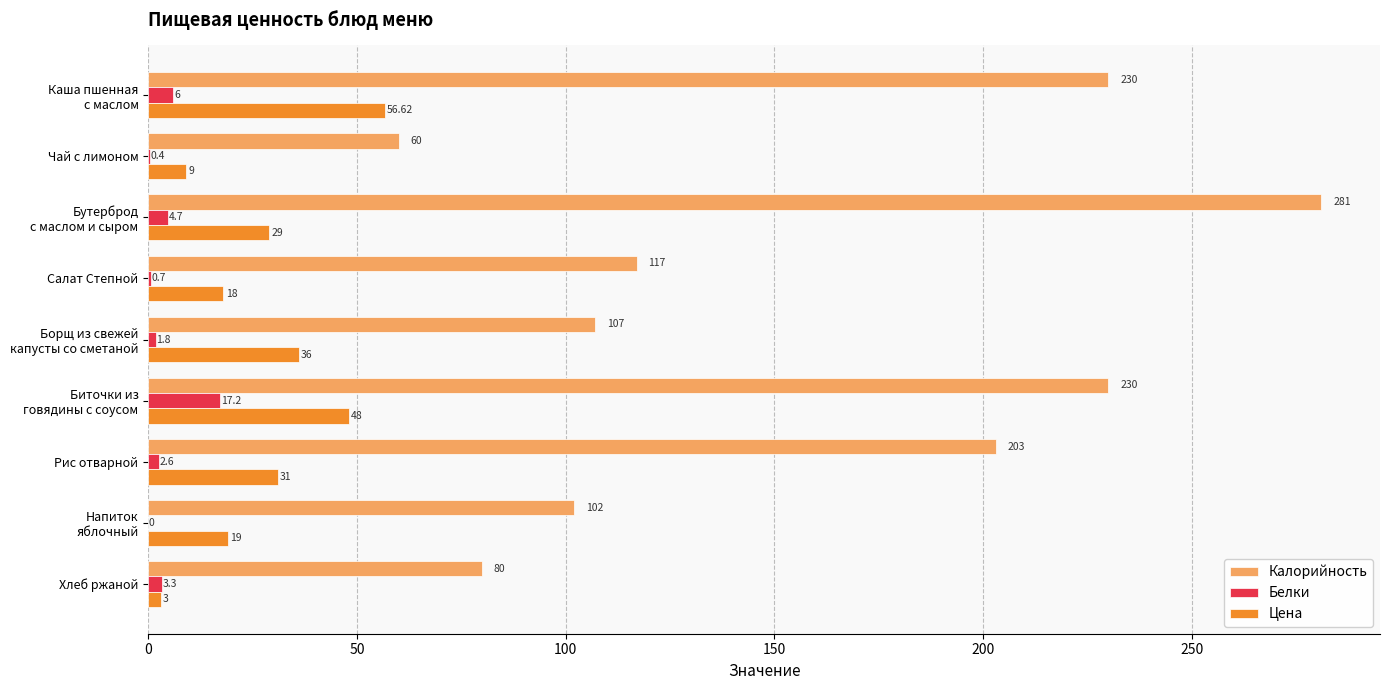

What is the maximum value for Цена?

56.6